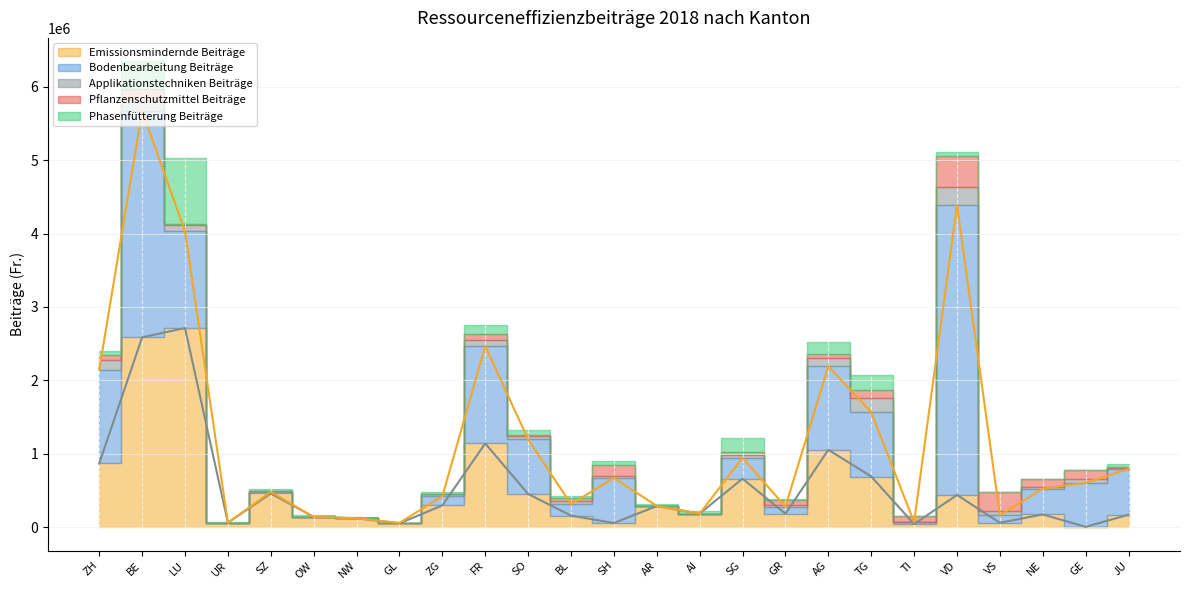

What is the value of the Emissionsmindernde Beiträge (line) point at the 6th from the left?

140502